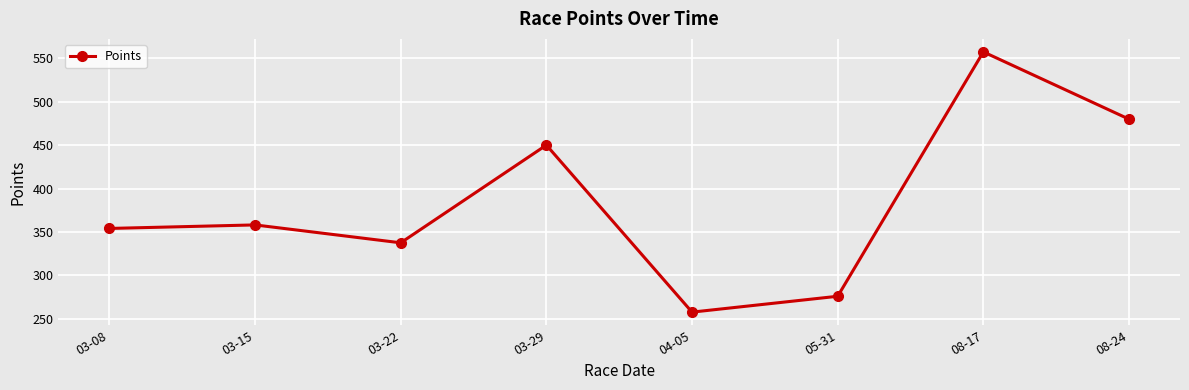

How many lines are shown in the chart?

1